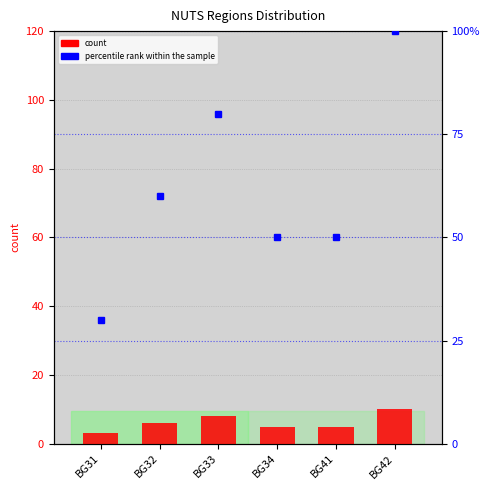

What is the sum of the count values at BG33 and BG31?

11